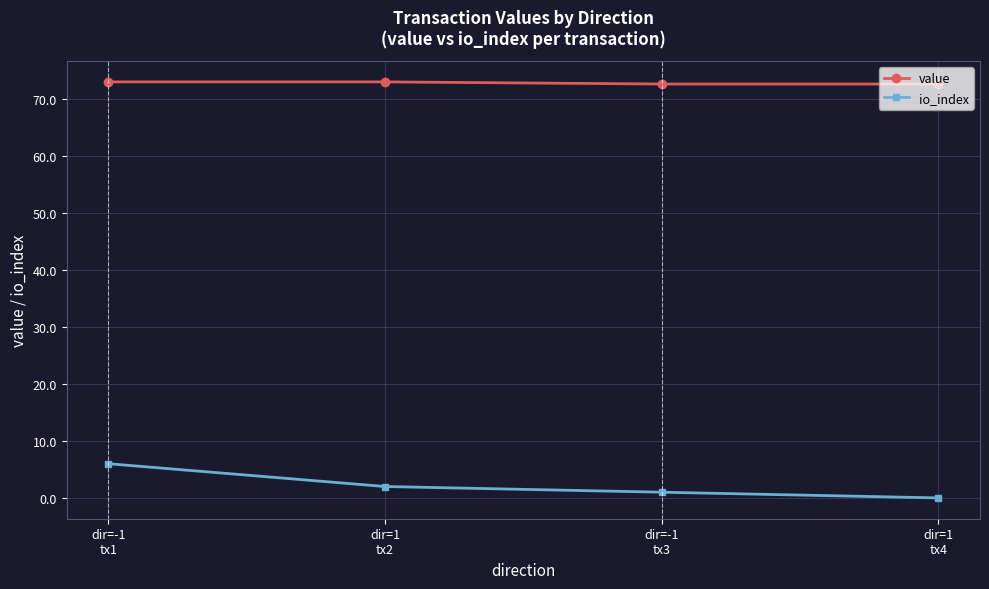

Which series has the widest spread of values?

io_index